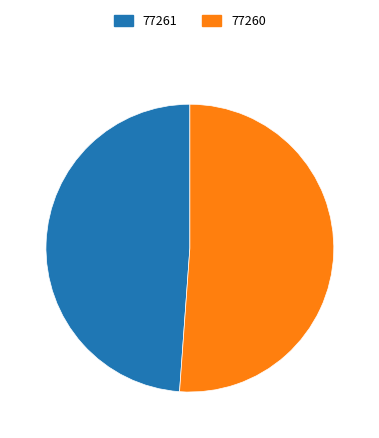

Rank the categories by value from lowest to highest.

77261, 77260